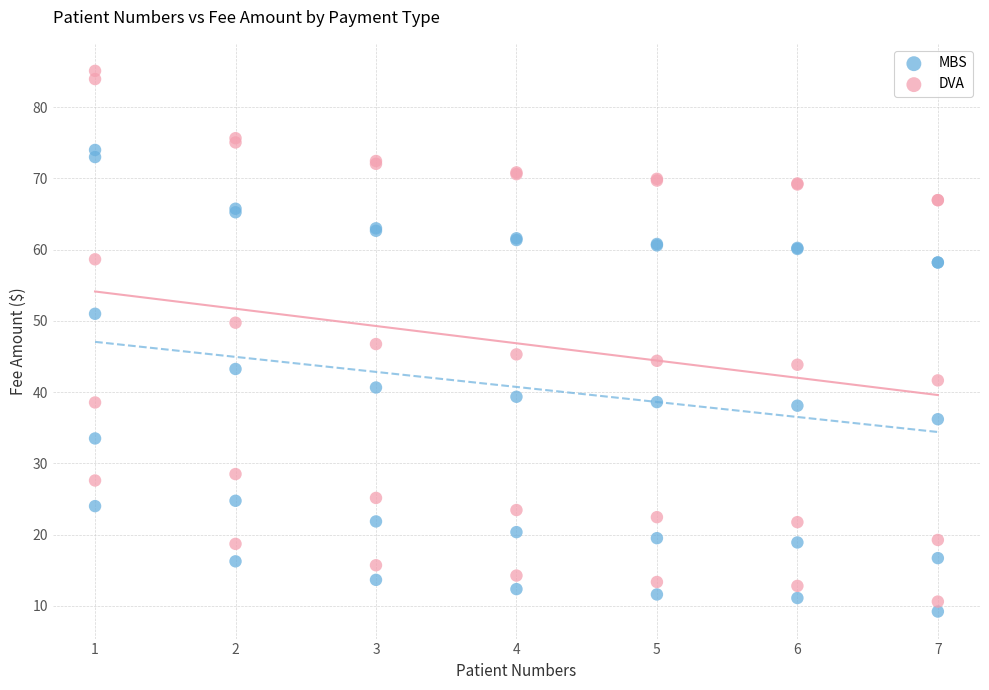

What is the X range (max minus min) for the scatter plot?

6.0